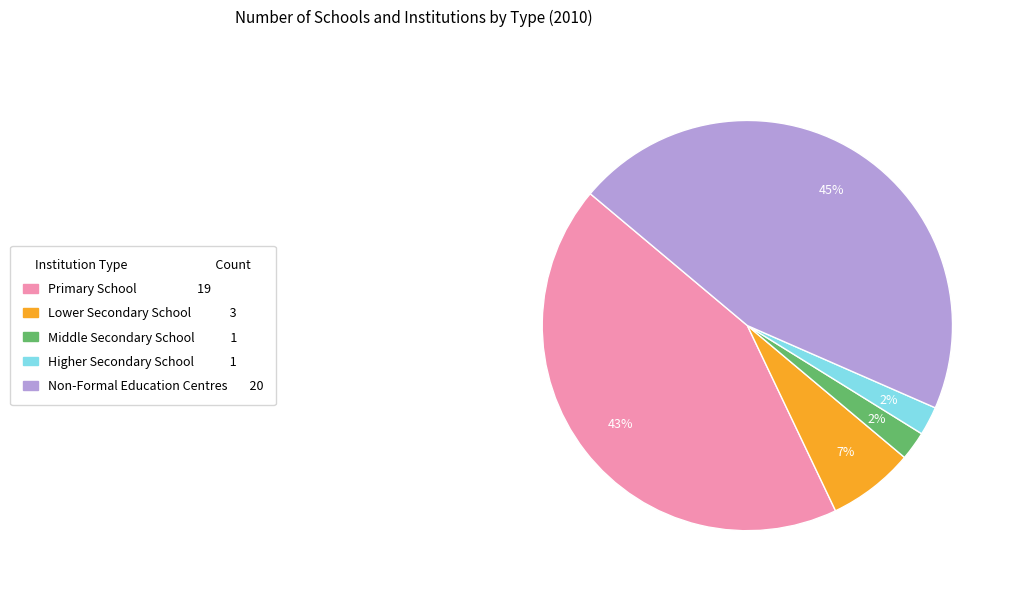

True or false: Lower Secondary School accounts for 14% of the total.

False